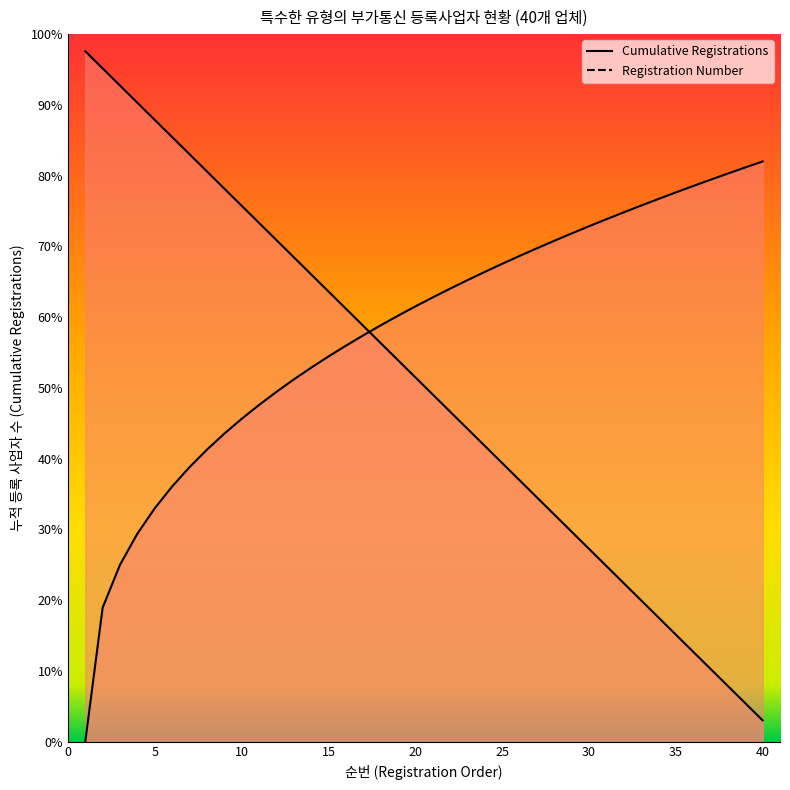

What is the label of the 27th point from the right?

2012-10-25